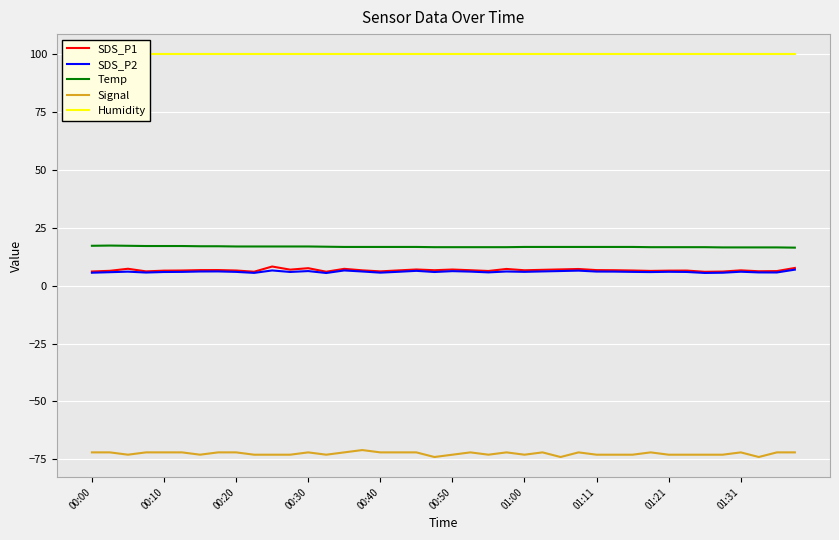

What is the average value of the Signal series?

-72.5